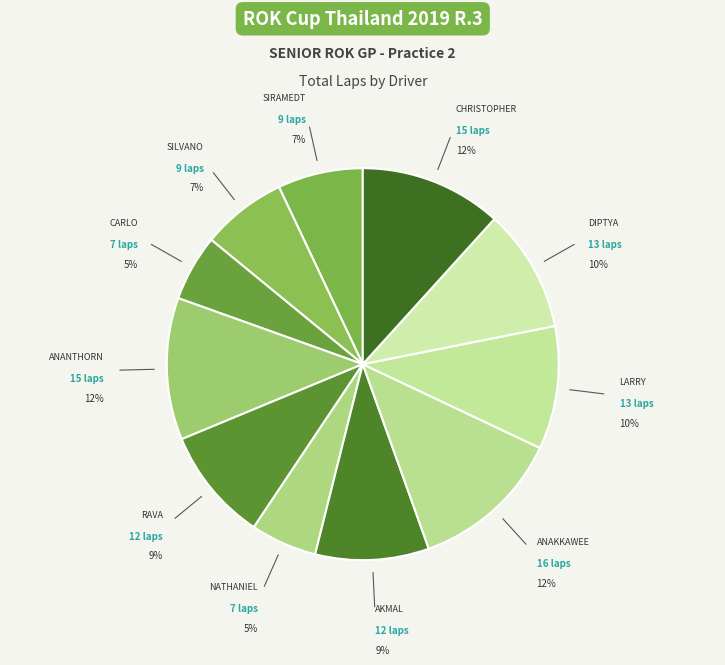

Is it true that ANANTHORN is 12% of the pie?

True